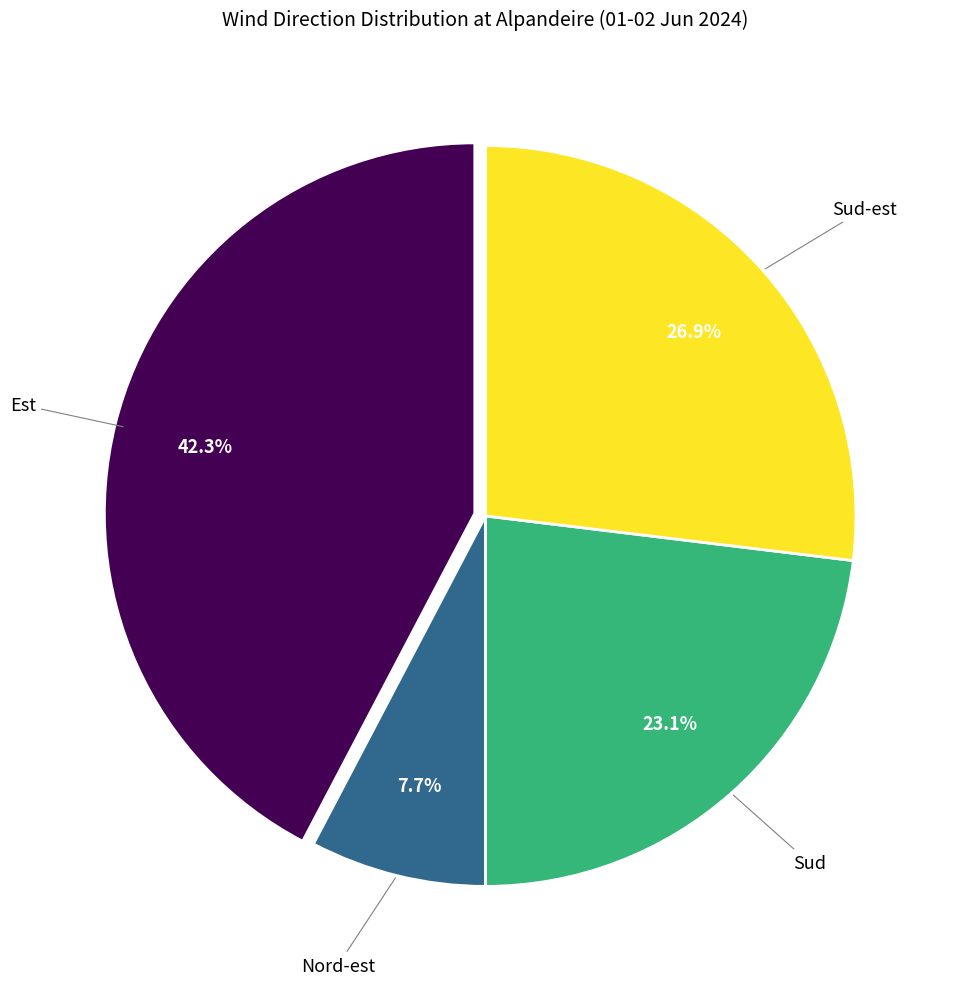

Count the number of slices in the pie.

4